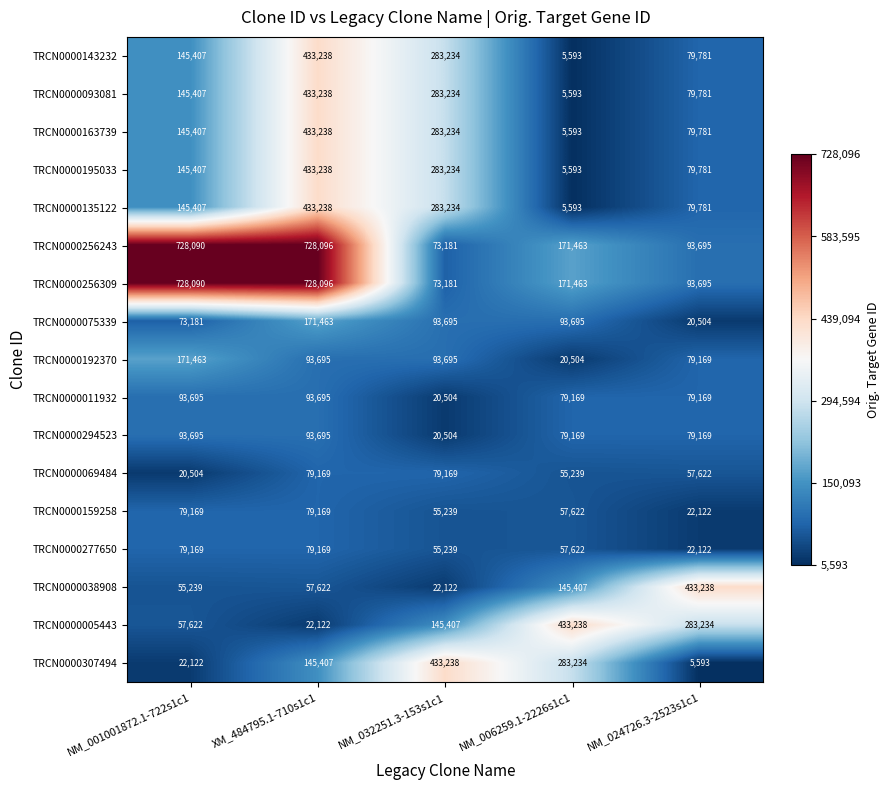

Count the number of categories in the chart.

5